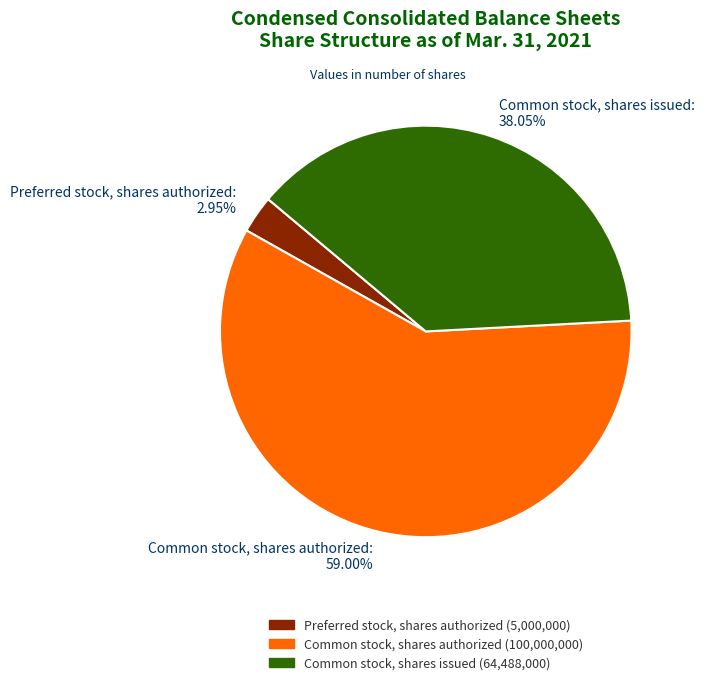

Count the number of slices in the pie.

3